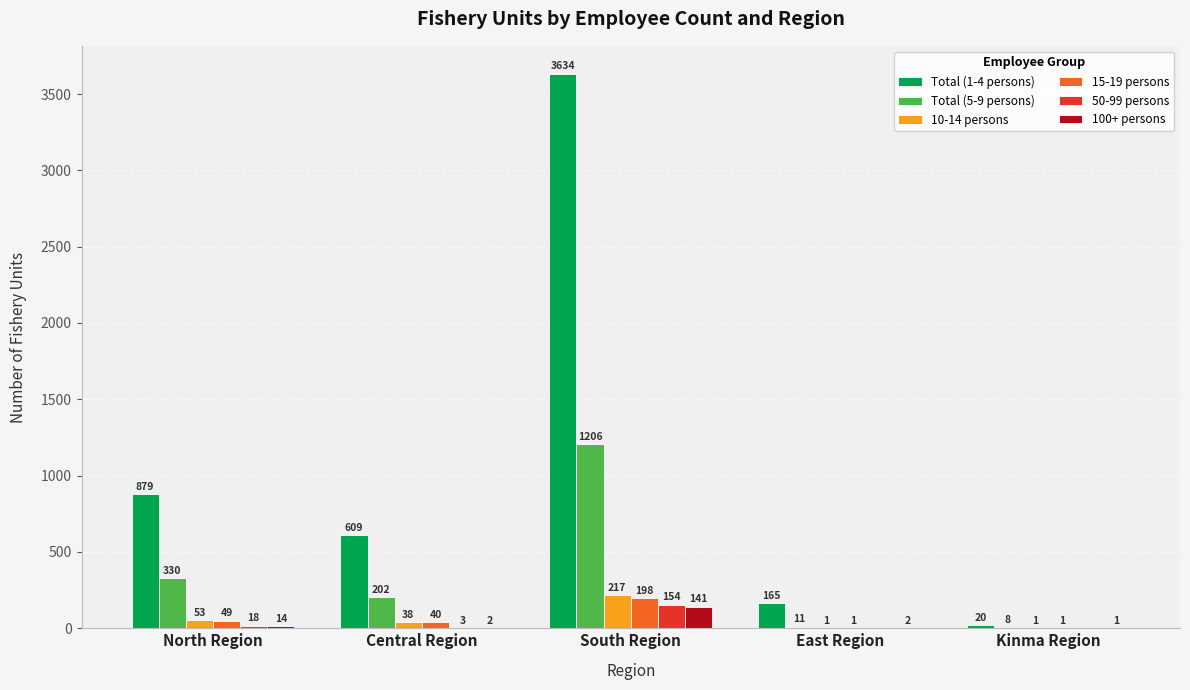

At which category is the sum across all series the highest?

South Region